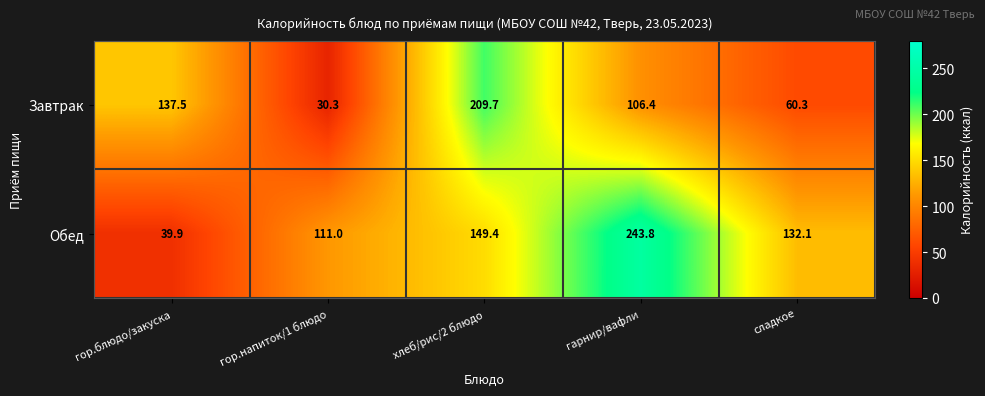

Reading left to right, extract all data points from this chart.

Завтрак: 137.5	30.3	209.7	106.4	60.3
Обед: 39.9	111.0	149.4	243.8	132.1